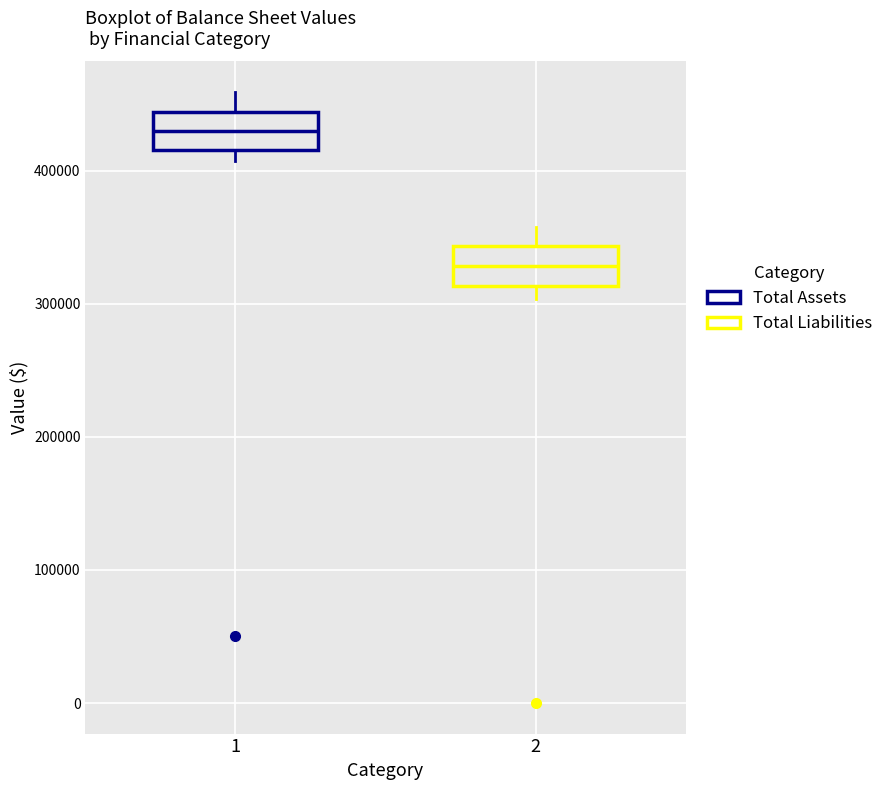

Which box has the highest median line?

1